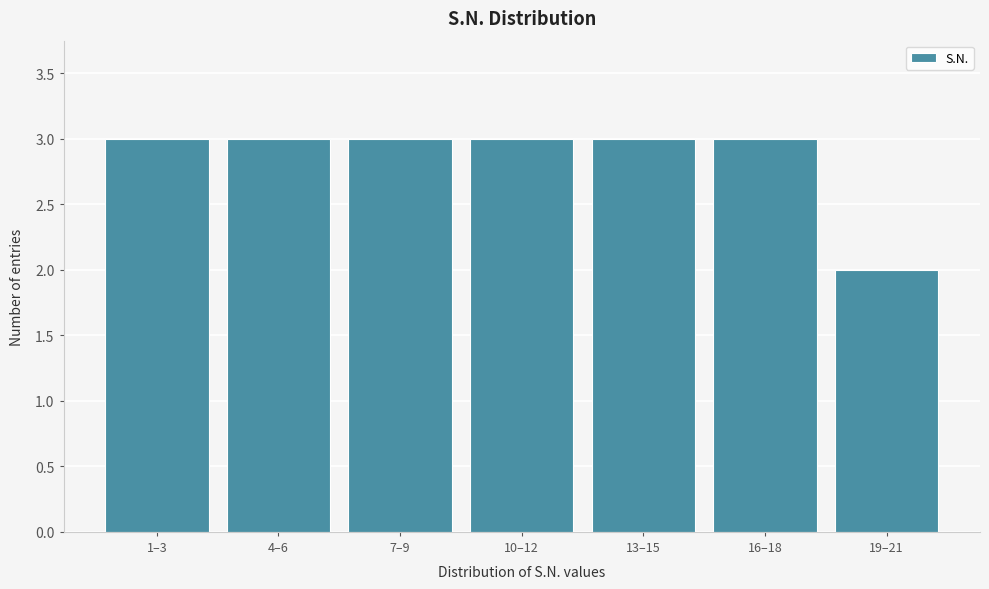

Reading left to right, transcribe all the data shown in this chart.

3	3	3	3	3	3	2